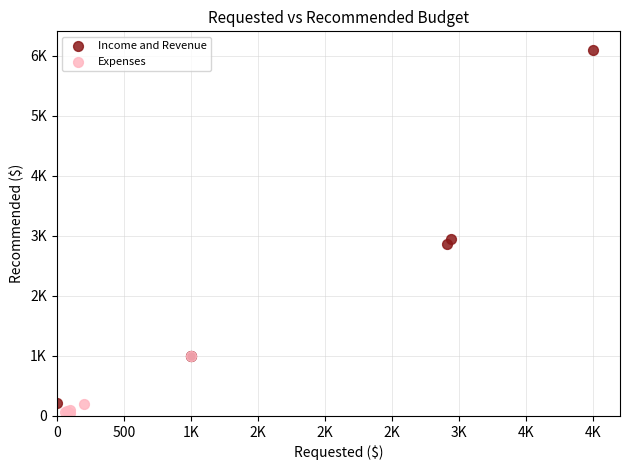

Which series has the largest Y range (max minus min)?

Income and Revenue